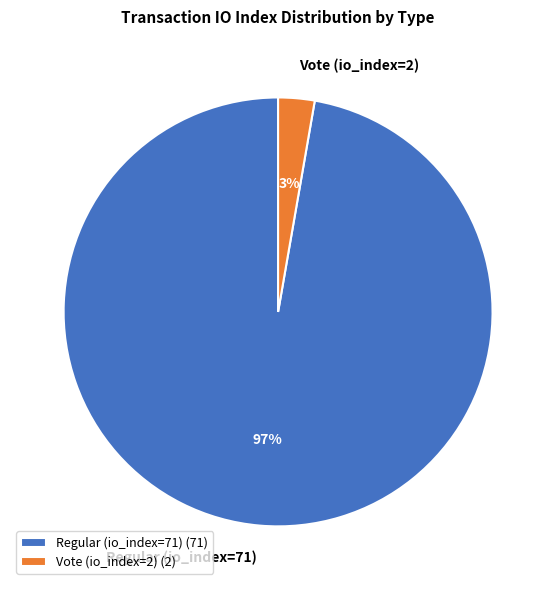

How many slices are in this pie chart?

2